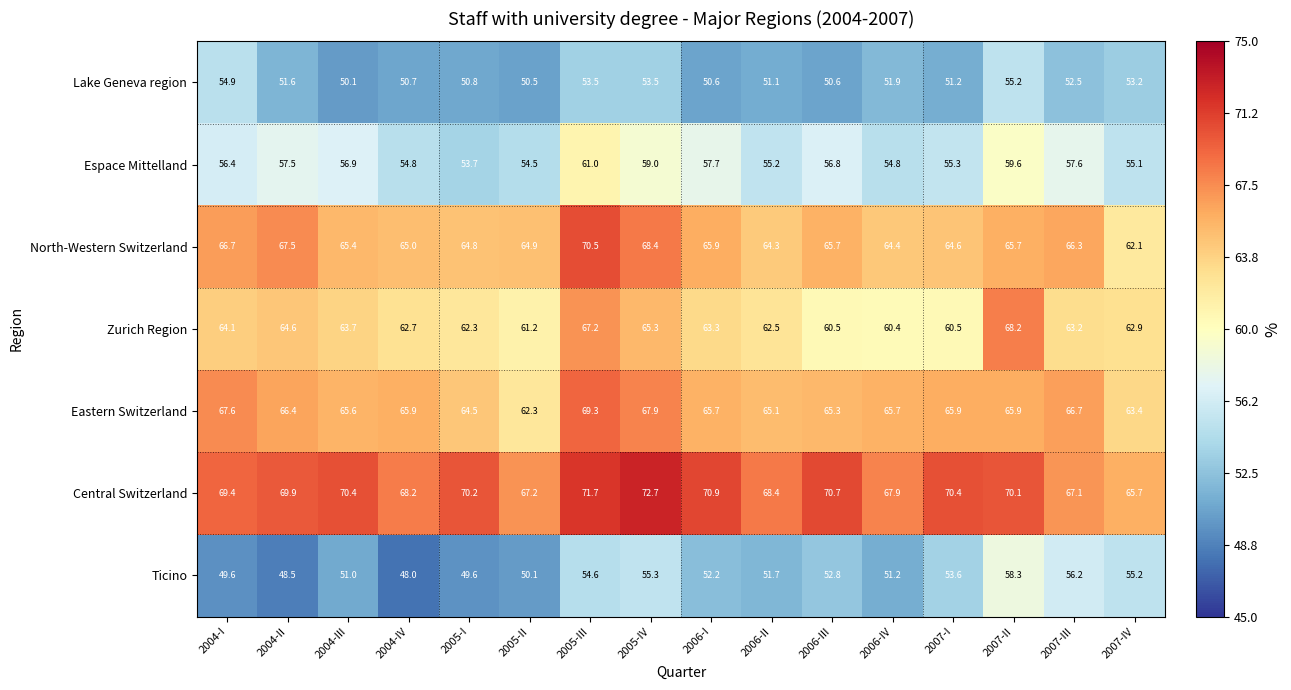

Which category has the highest value in the Lake Geneva region series?

2007-II